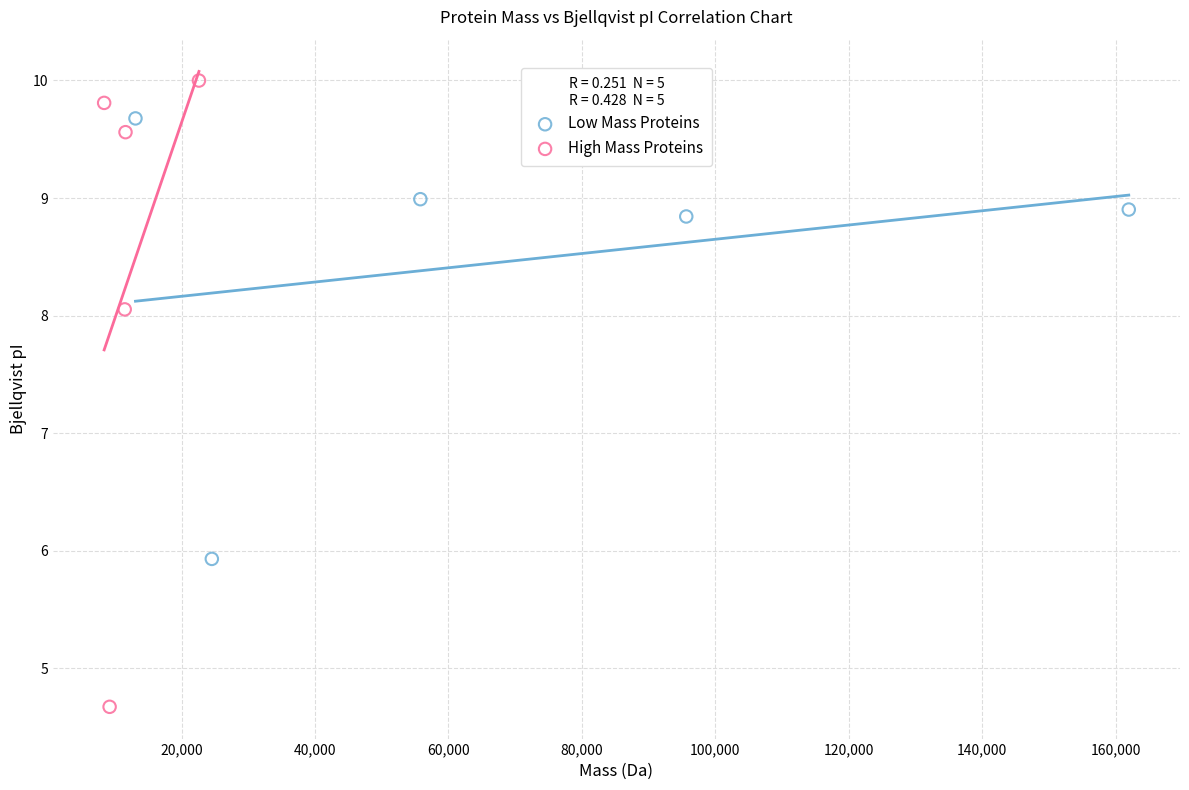

Which series contains the lowest Y value?

High Mass Proteins